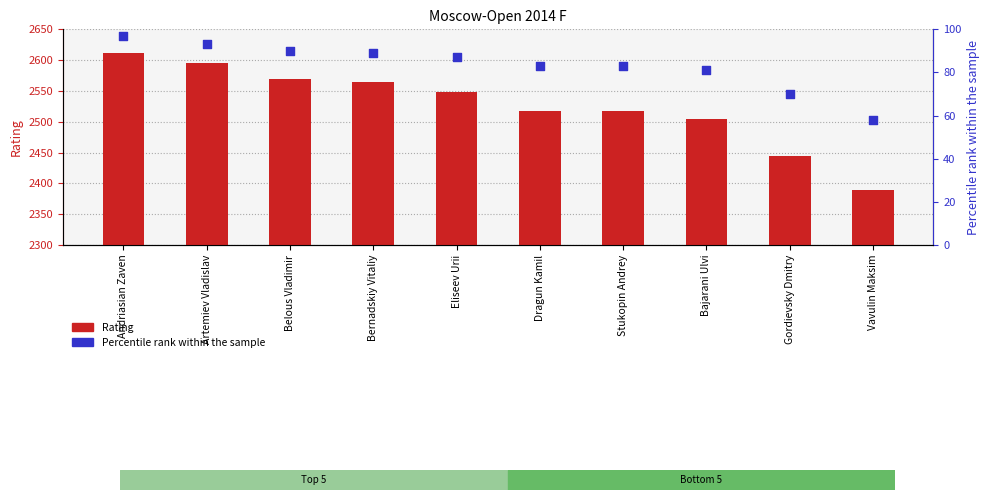

Is the value of Percentile rank at Dragun Kamil greater than the value of Rating at Artemiev Vladislav?

No